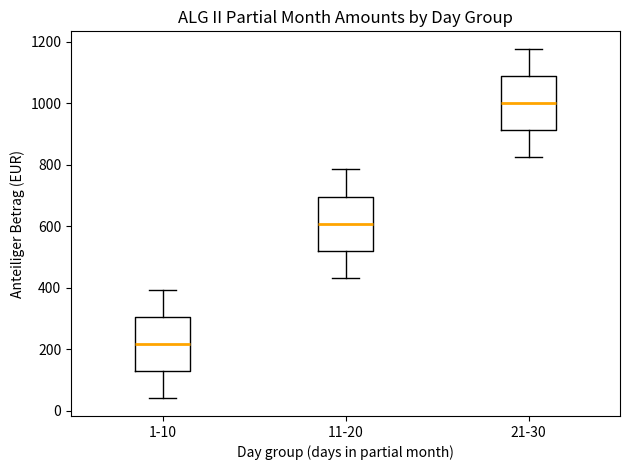

Which box has the highest median line?

21-30